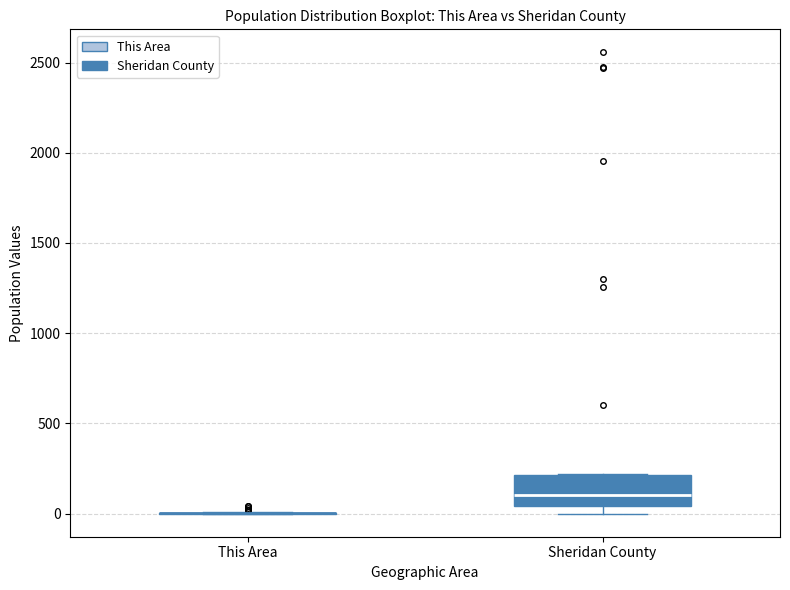

Comparing the boxes themselves (not the whiskers), which one is the tallest?

Sheridan County